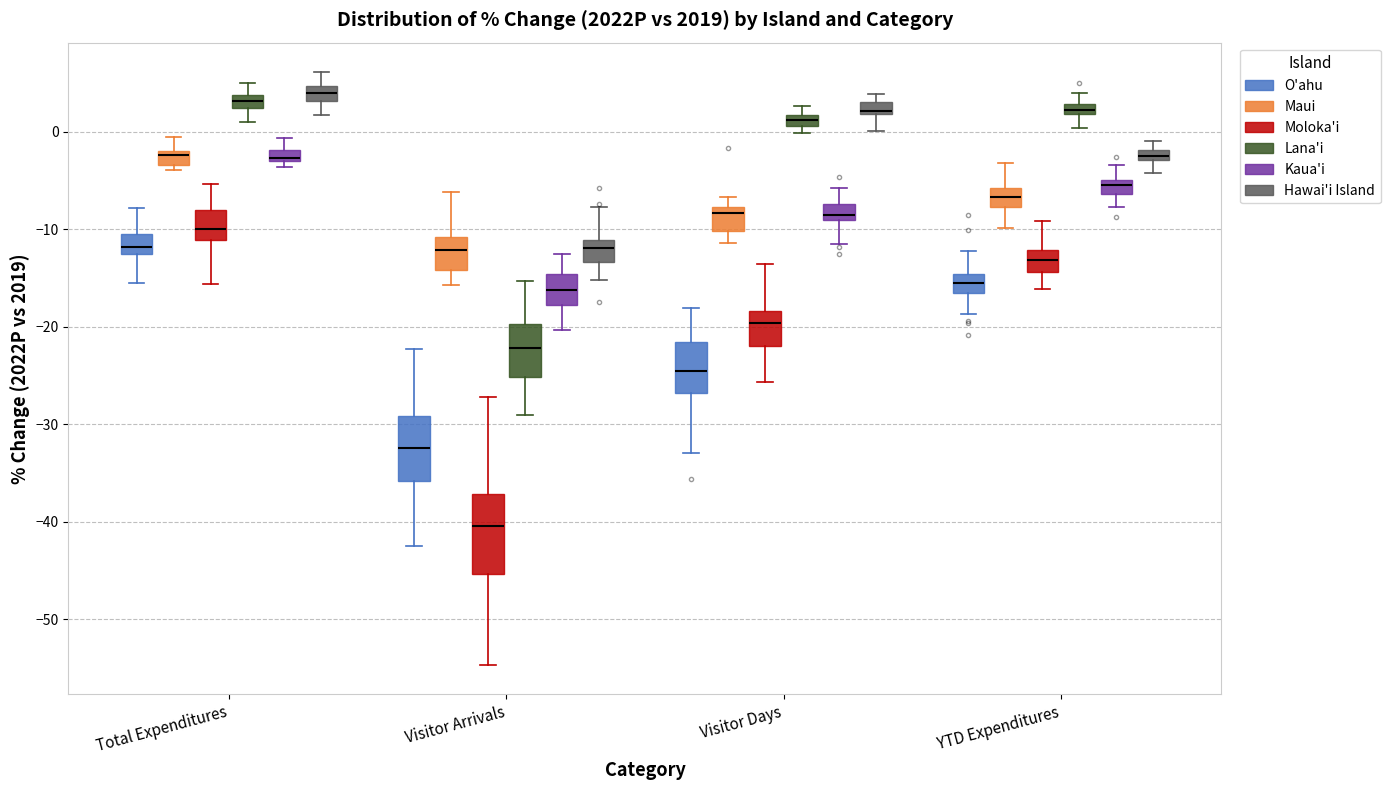

Where does the lower whisker of the box for Visitor Arrivals (Moloka'i) end on the y-axis? The values are not printed on the chart, so give them approximately, as read against the axis.

-55